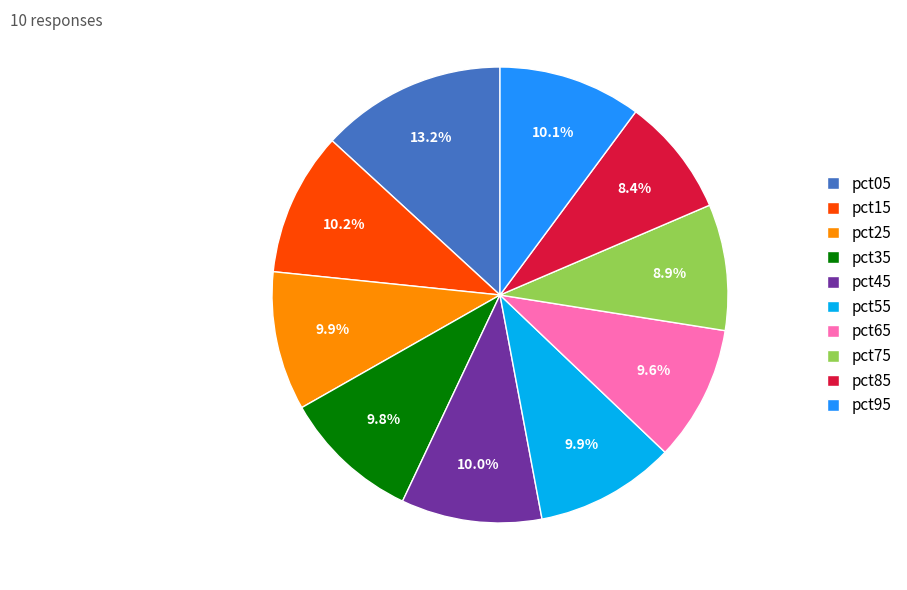

The pct65 slice represents 4% of the pie. True or false?

False